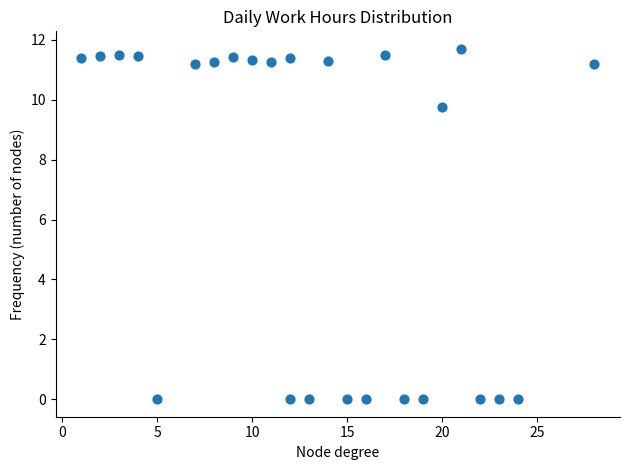

What Y value in the scatter plot is closest to 5?

9.8